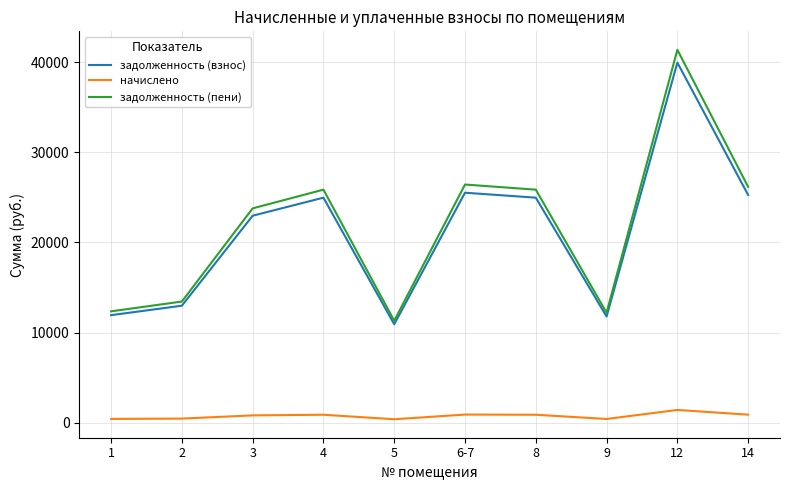

Is it true that начислено equals 424.5 at 1?

True